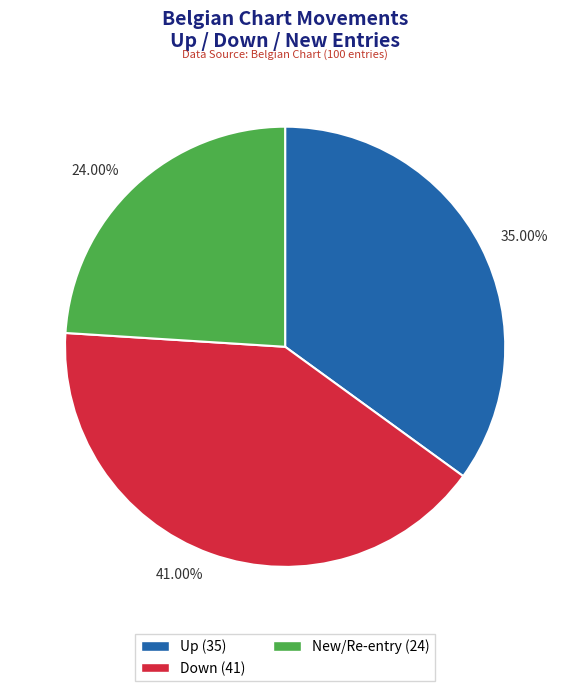

Does any single category account for the majority?

No